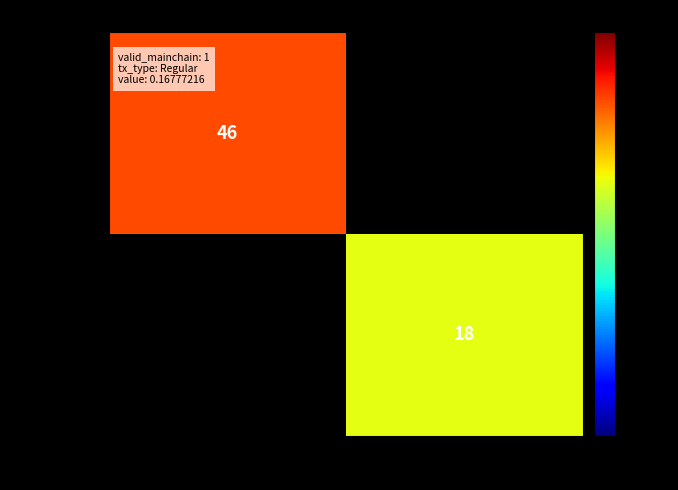

How many series are shown in this chart?

2